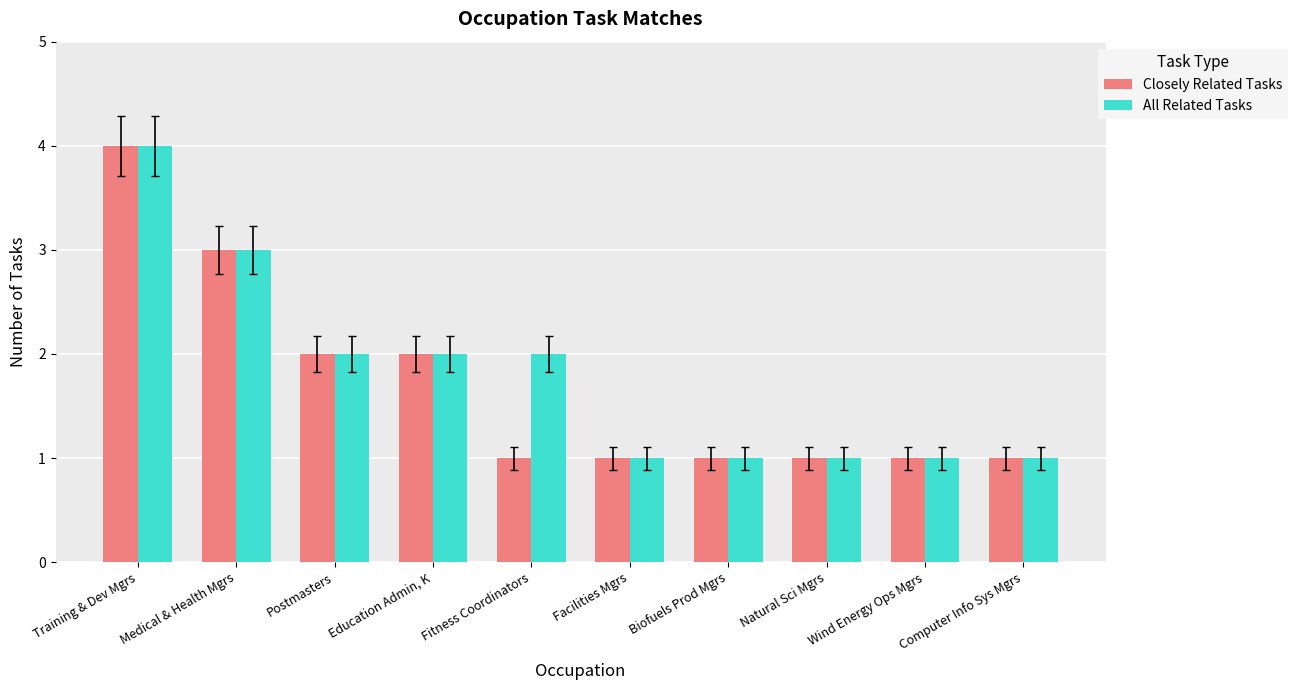

What is the approximate value of All Related Tasks at Medical & Health Mgrs?

3